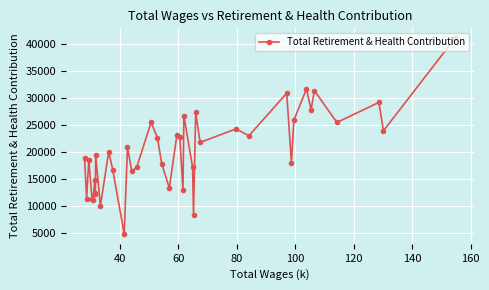

What is the average value?

20154